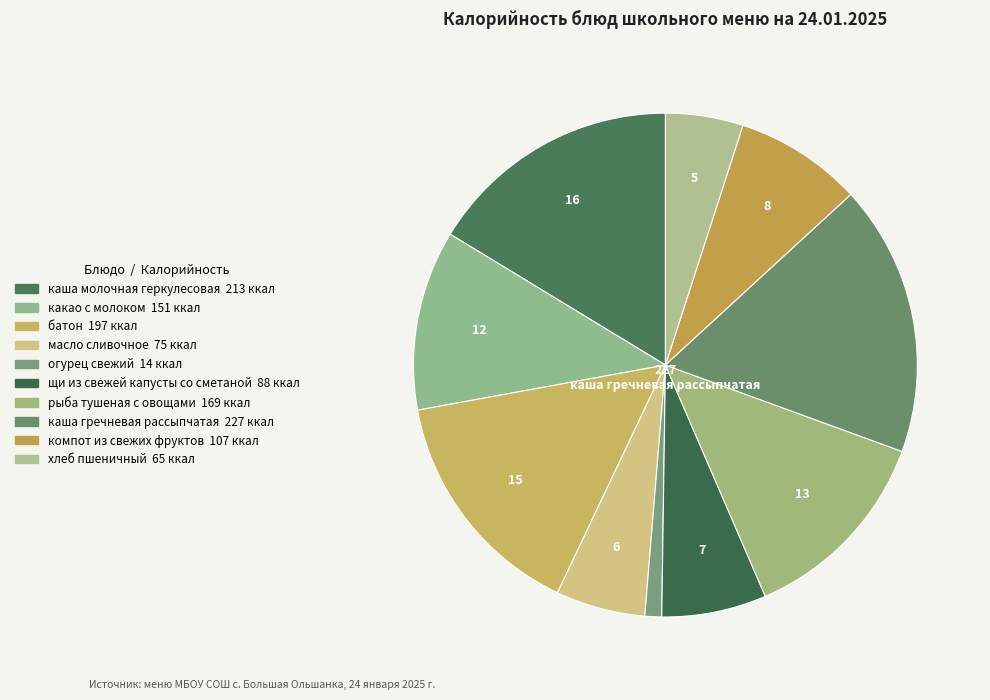

Does any single category account for the majority?

No